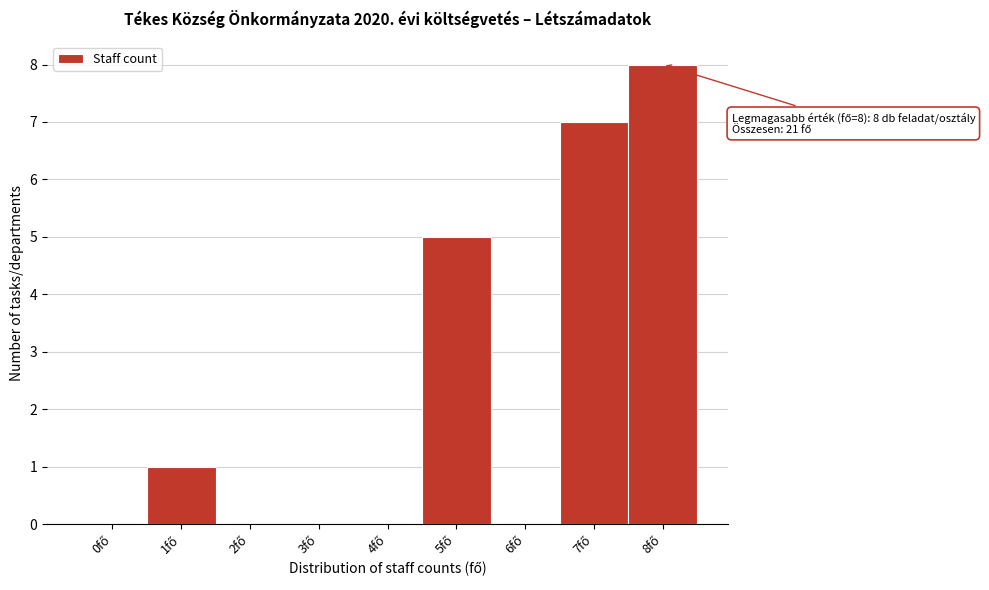

What is the greatest value displayed?

8